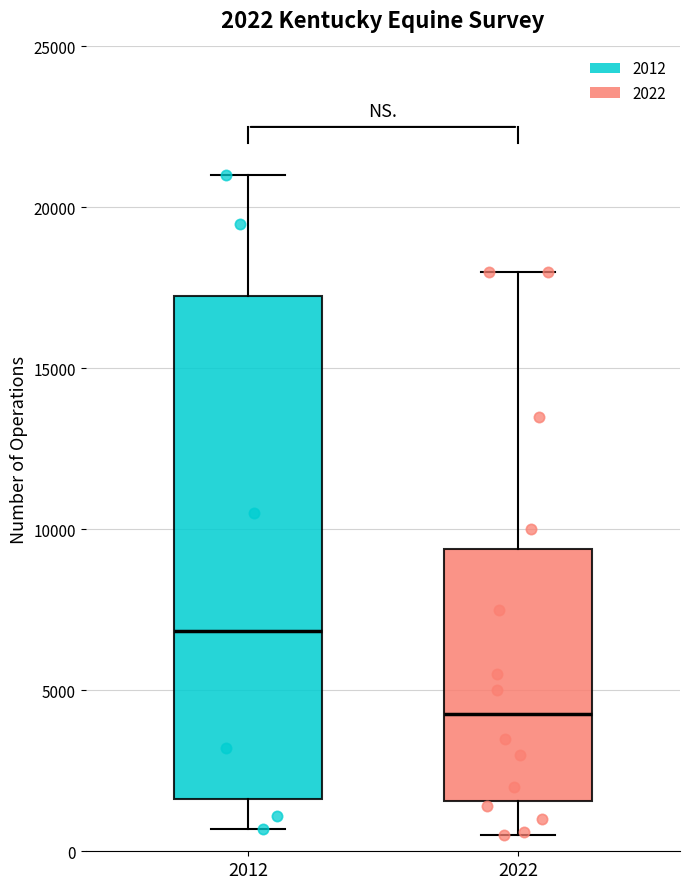

Which box has the lowest median line?

2022